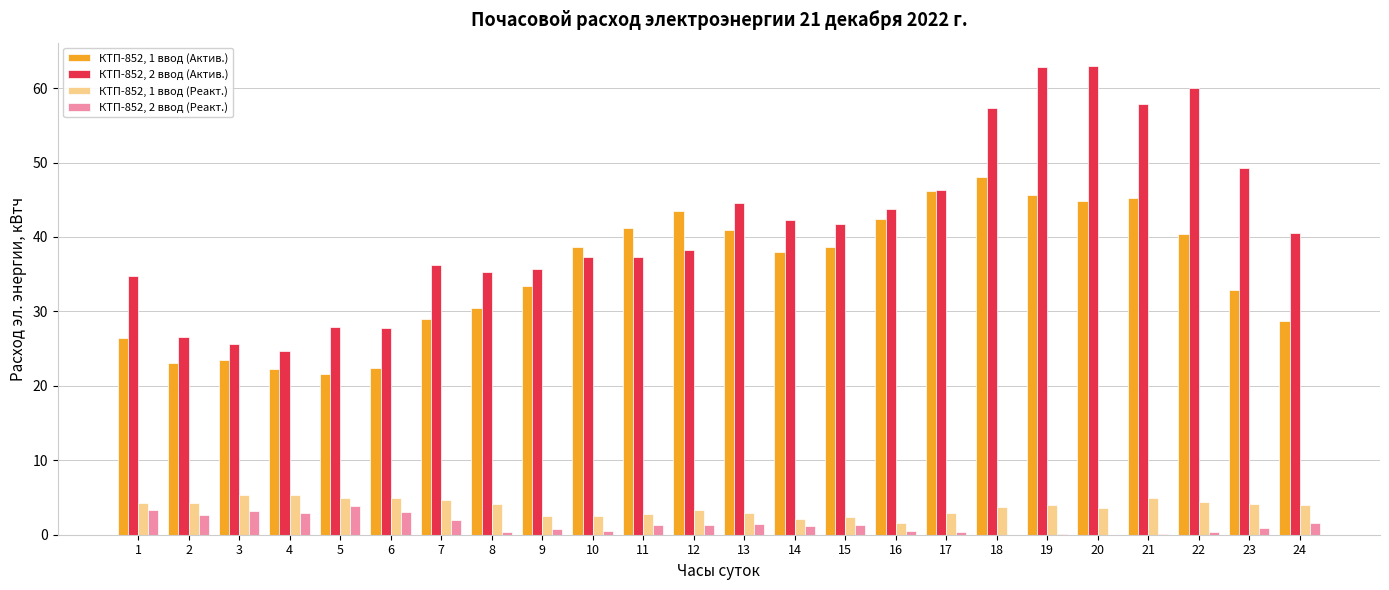

The value of КТП-852, 1 ввод (Актив.) at 23 is 32.9. True or false?

True